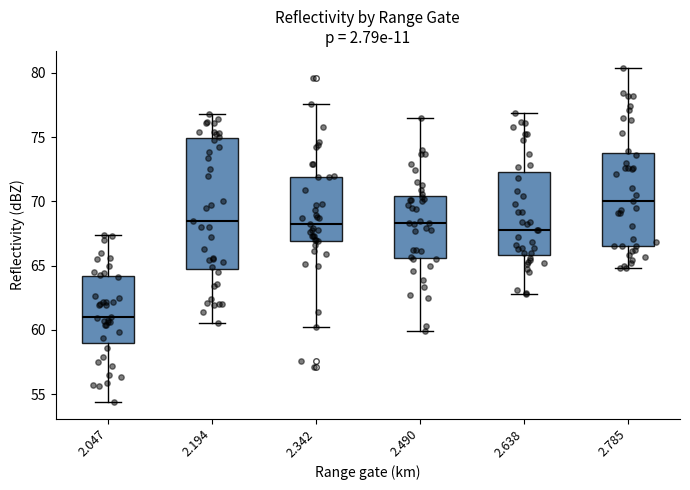

Which box is the tallest, from its lower edge to its upper edge?

2.194